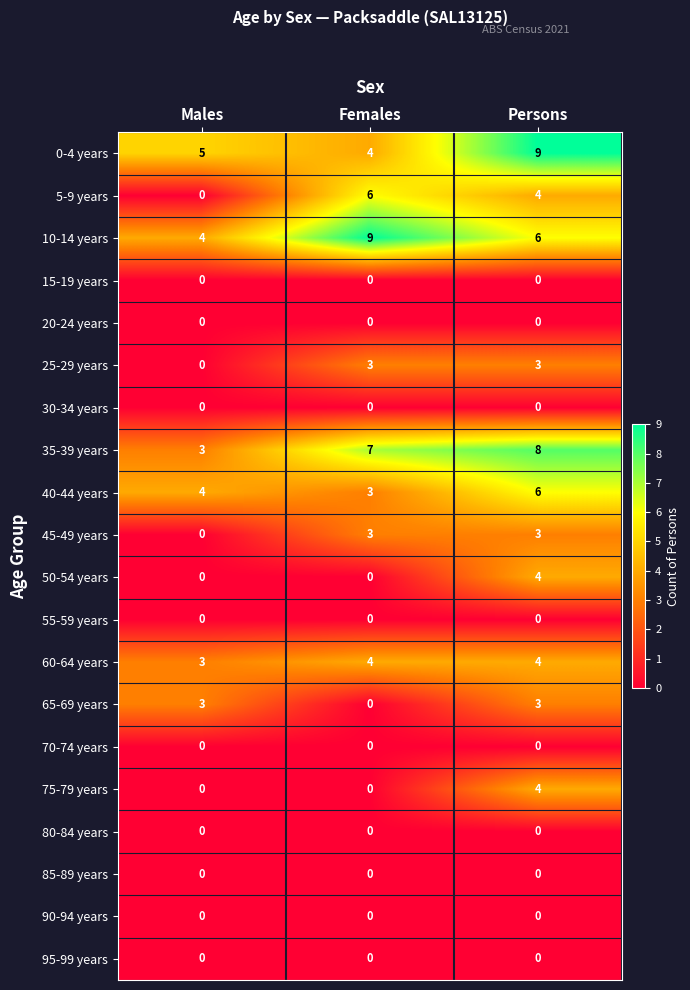

Between Females and Persons, which series saw the biggest shift?

0-4 years